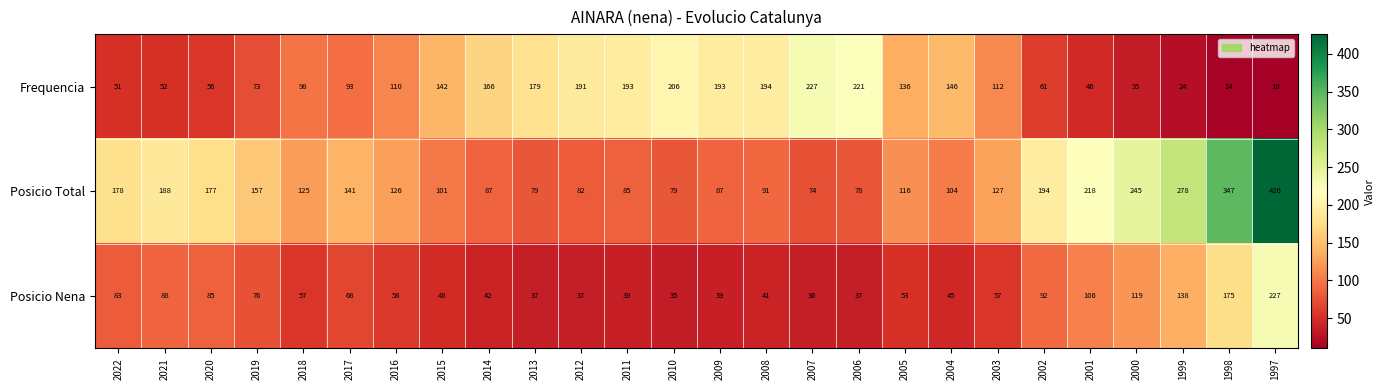

What is the minimum value shown in the chart?

10